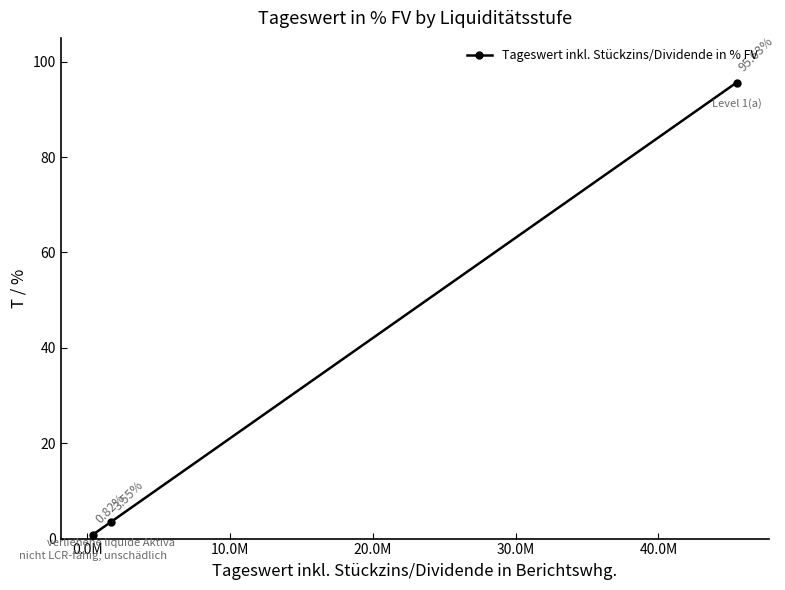

What is the average value?

33.3